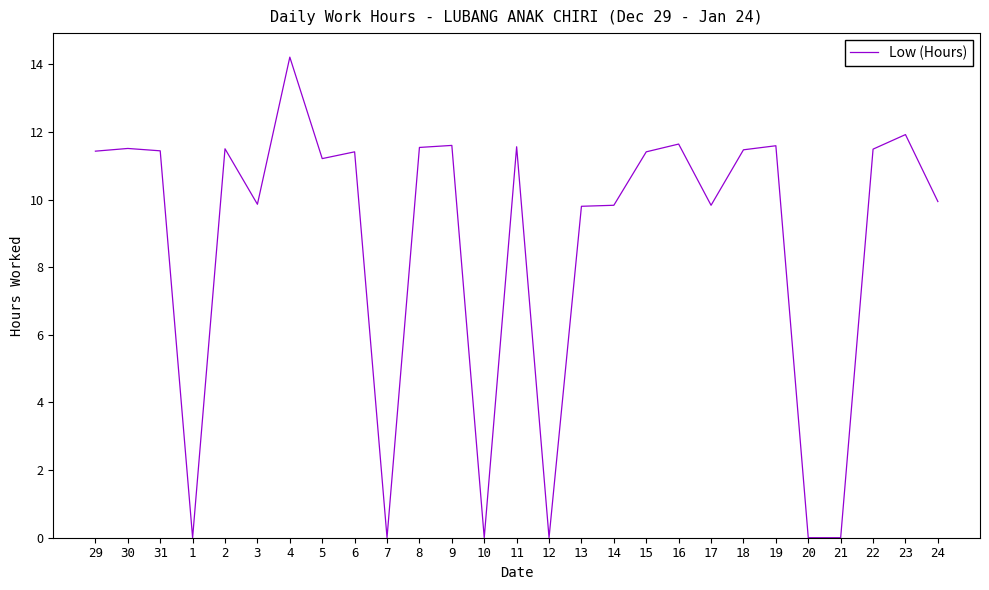

Between 8 and 17, which is larger?

8